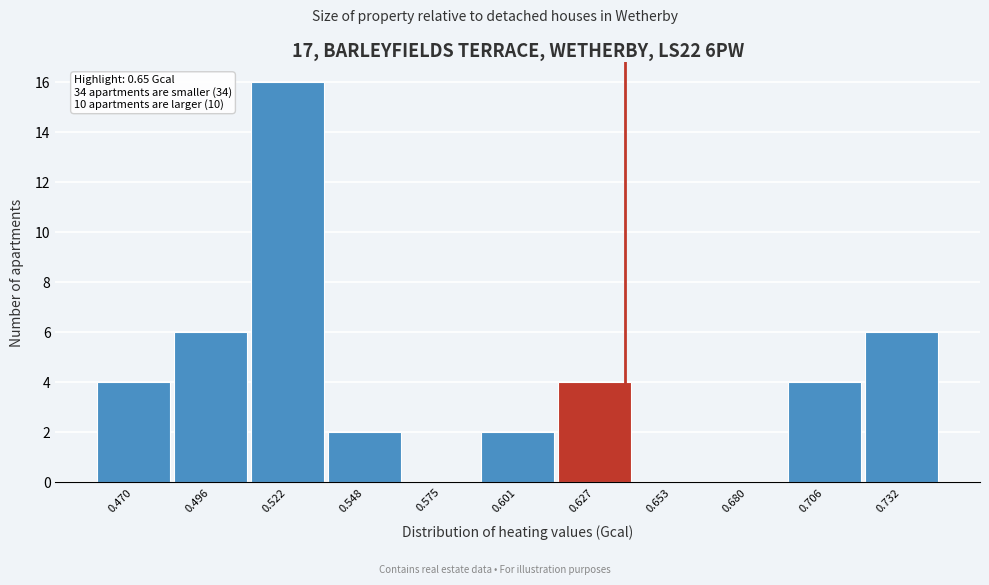

Reading left to right, what are all the values shown in this chart?

0.470=4	0.496=6	0.522=16	0.548=2	0.575=0	0.601=2	0.627=4	0.653=0	0.680=0	0.706=4	0.732=6